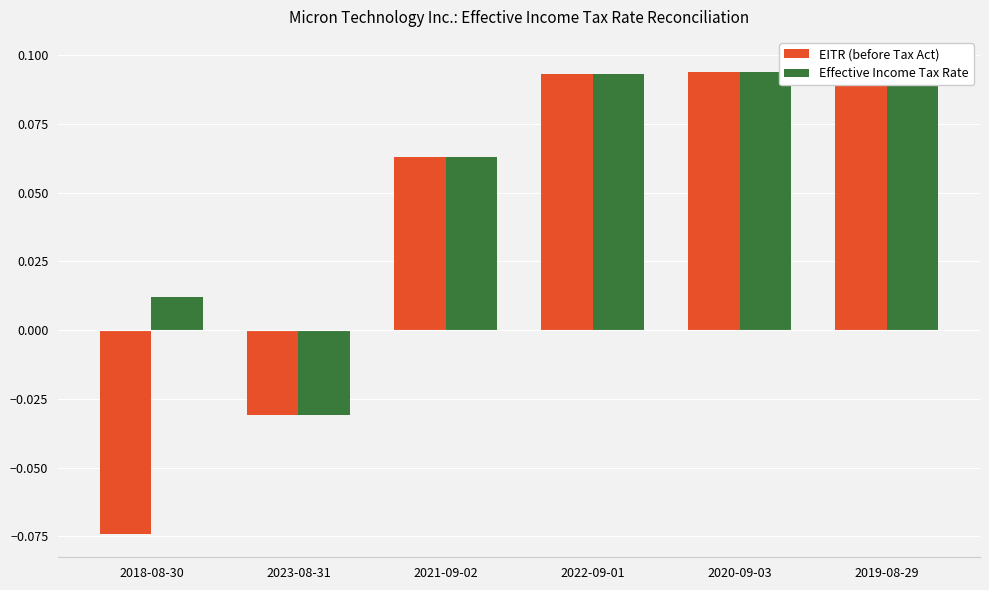

Is it true that EITR (before Tax Act) equals -0.1 at 2018-08-30?

False